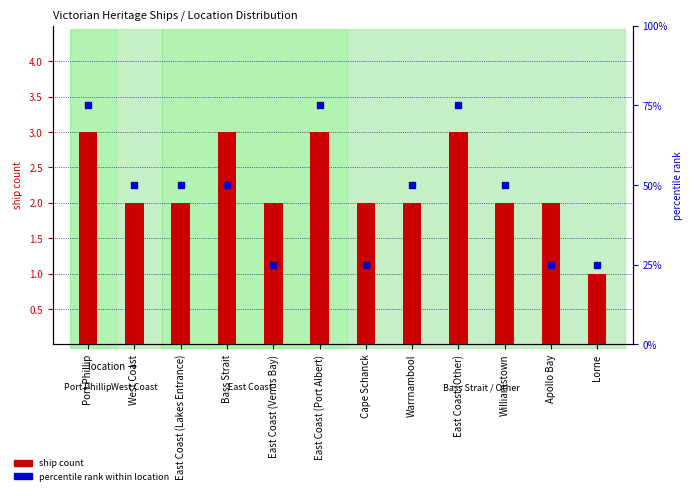

Which series contains the highest Y value?

percentile rank within location